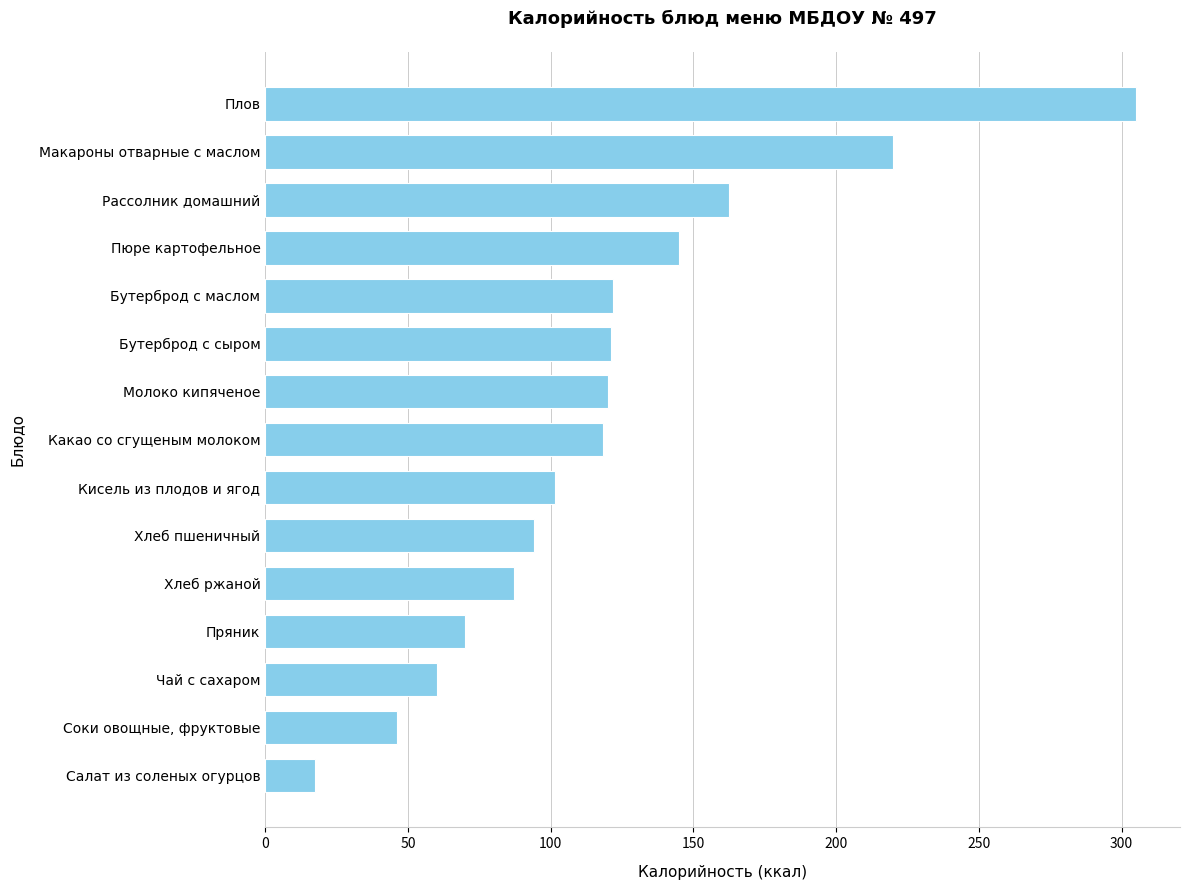

The chart shows a value of 73.1 at Пюре картофельное. True or false?

False